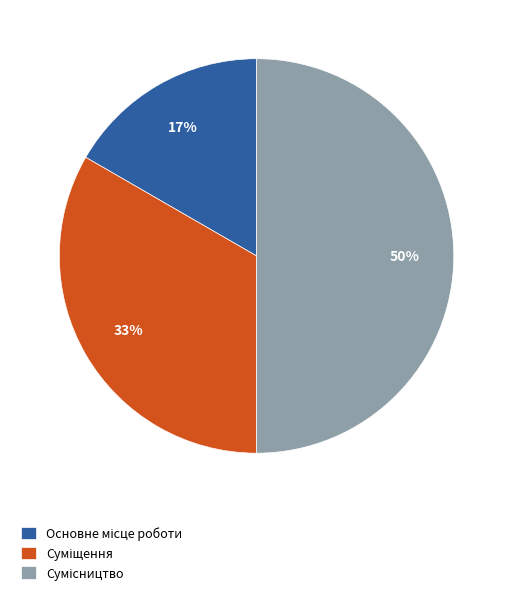

To the nearest percent, what is the average slice percentage?

33%